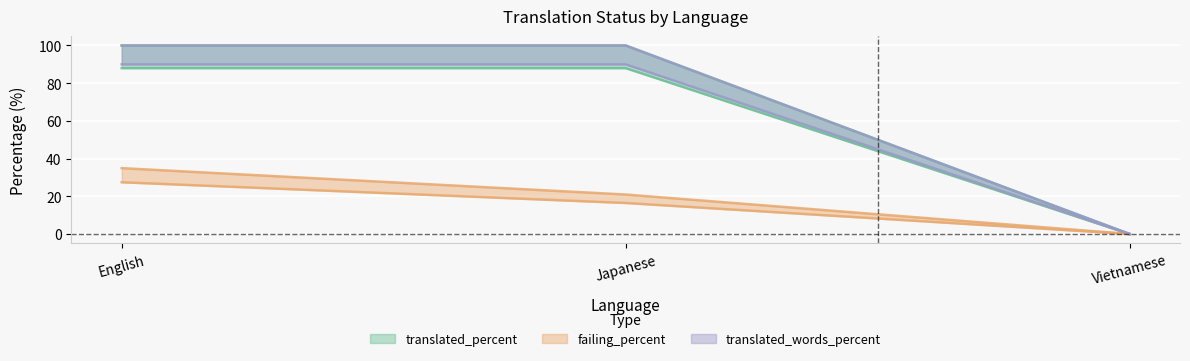

What is the value of the failing_percent point at the 2nd from the left?

16.5